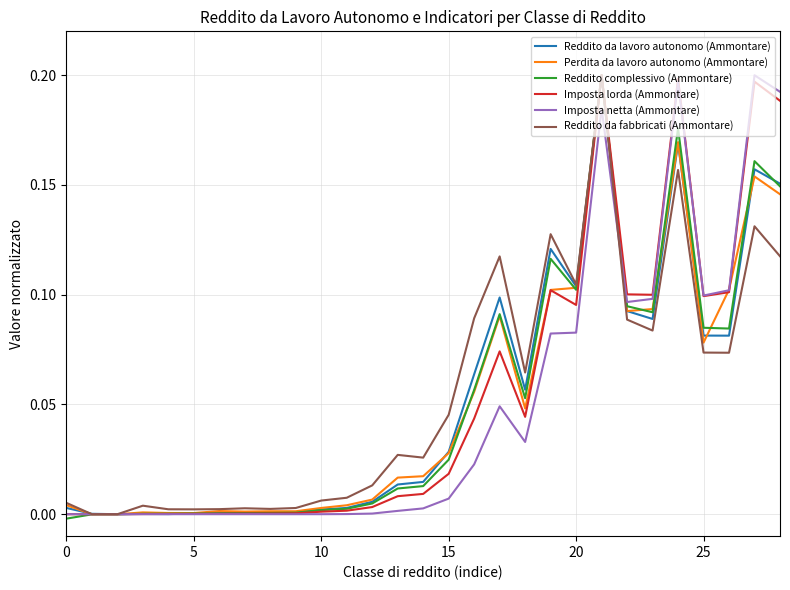

At which category is the sum across all series the highest?

21